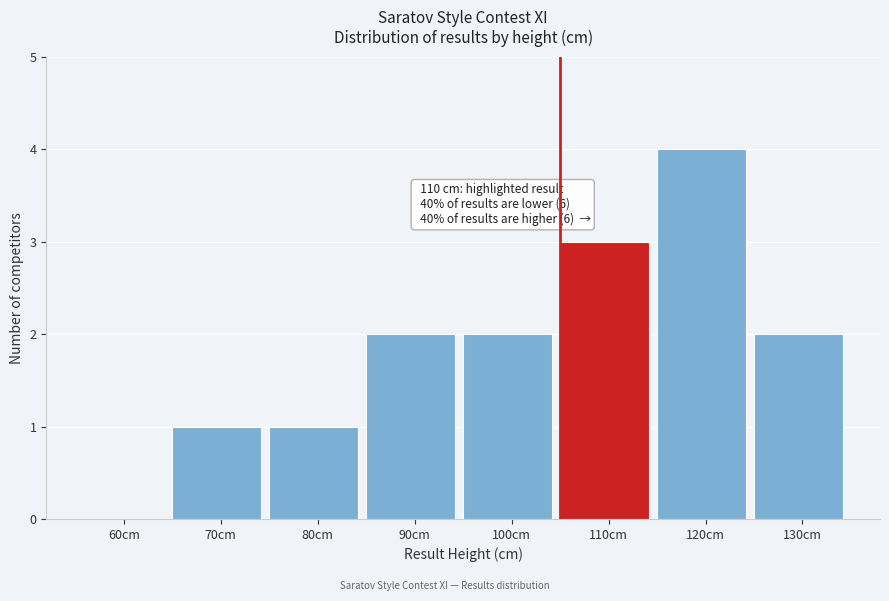

Reading right to left, transcribe all the data shown in this chart.

130cm=2	120cm=4	110cm=3	100cm=2	90cm=2	80cm=1	70cm=1	60cm=0